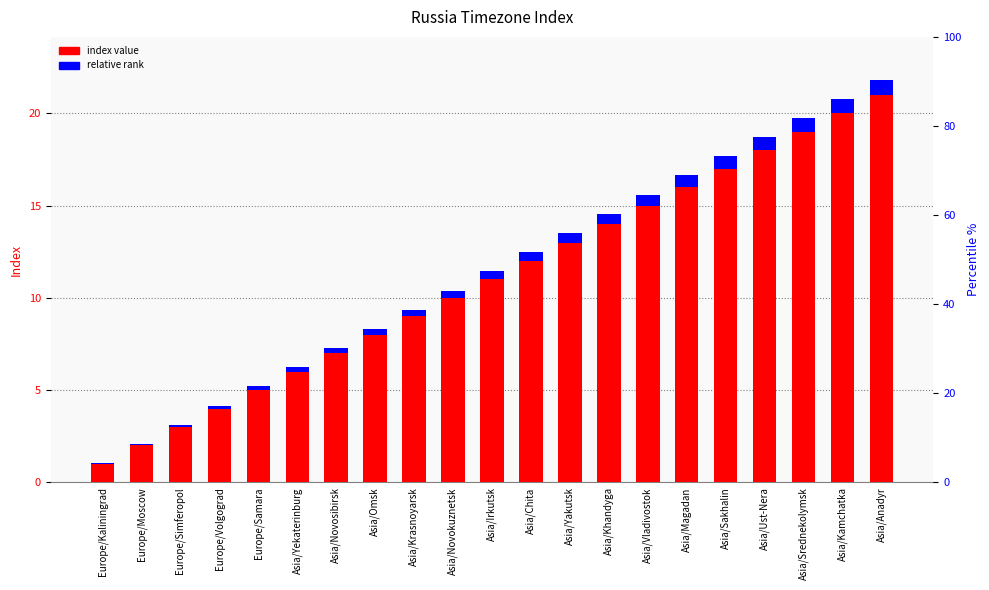

What is the sum of the index value values at Asia/Yakutsk and Asia/Anadyr?

34.0